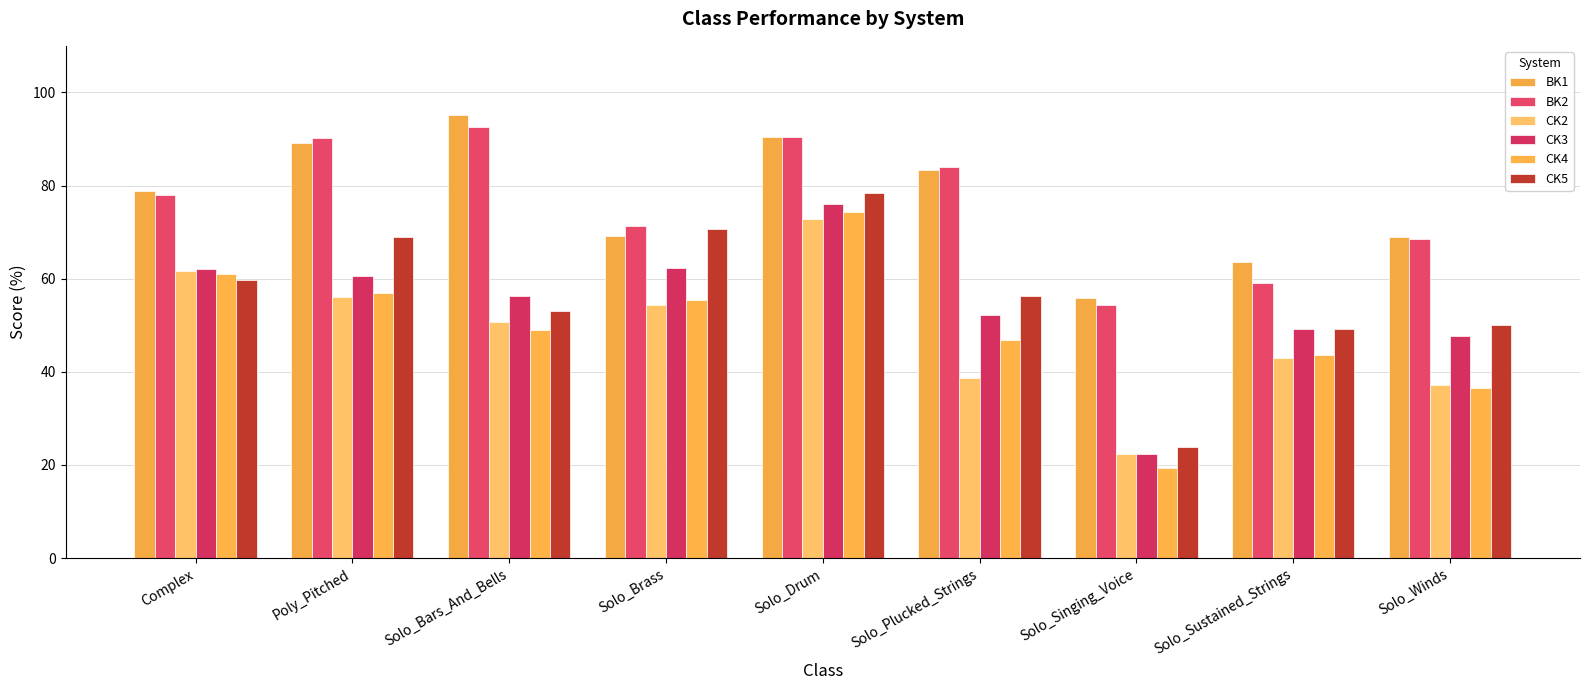

At which label does CK2 first exceed 50?

Complex